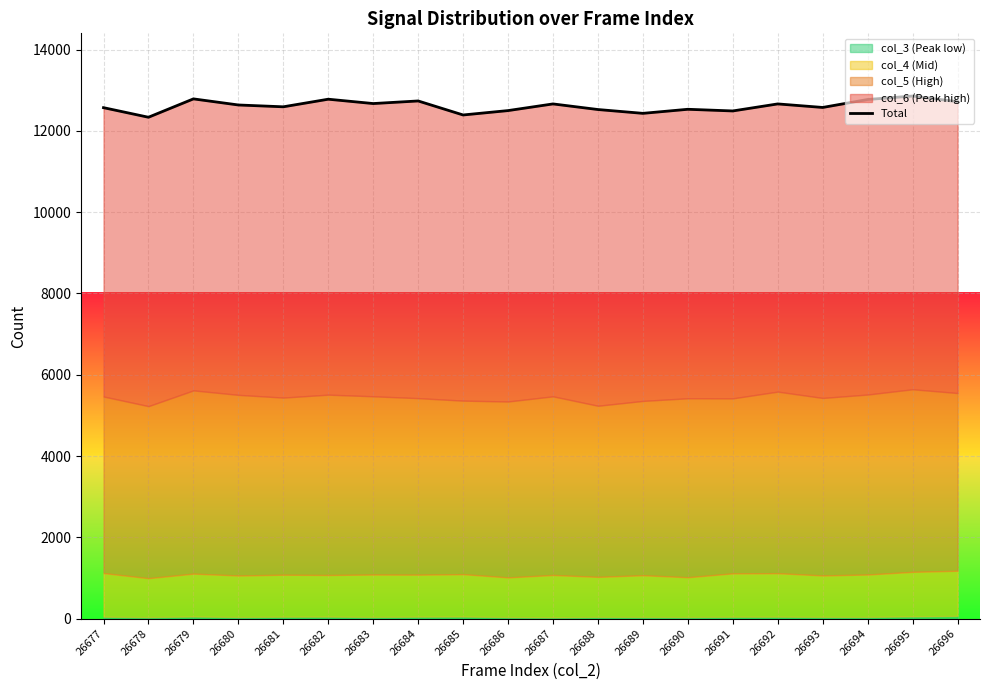

Is it true that the value at 26689 is 20796?

False